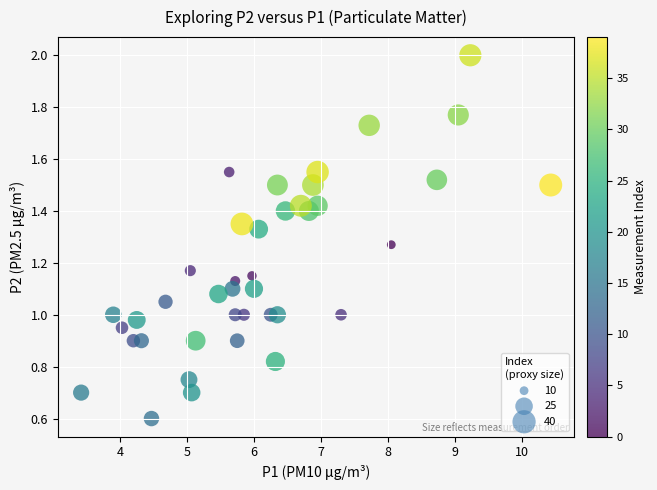

What is the range of X values (max minus min)?

7.0